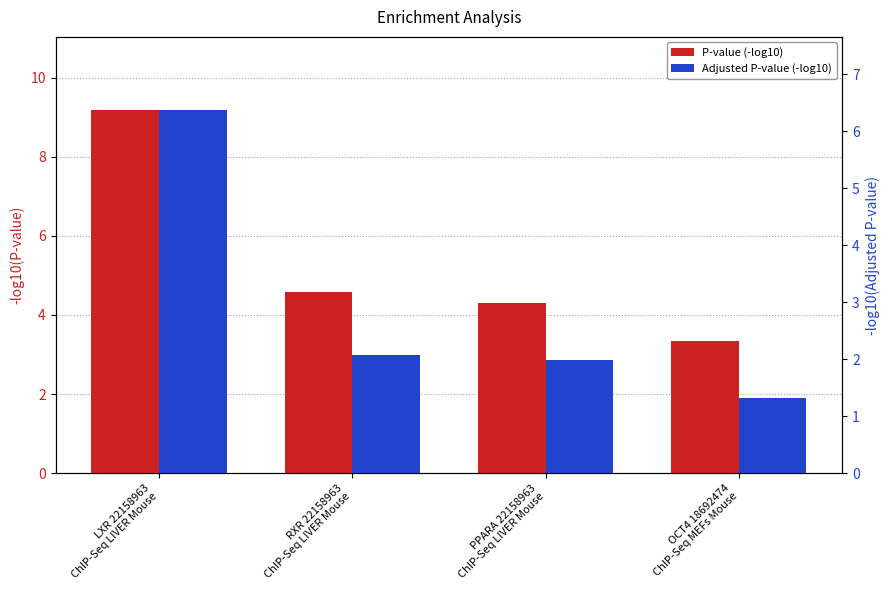

What is the spread (max minus min) of values at PPARA 22158963
ChIP-Seq LIVER Mouse?

2.3